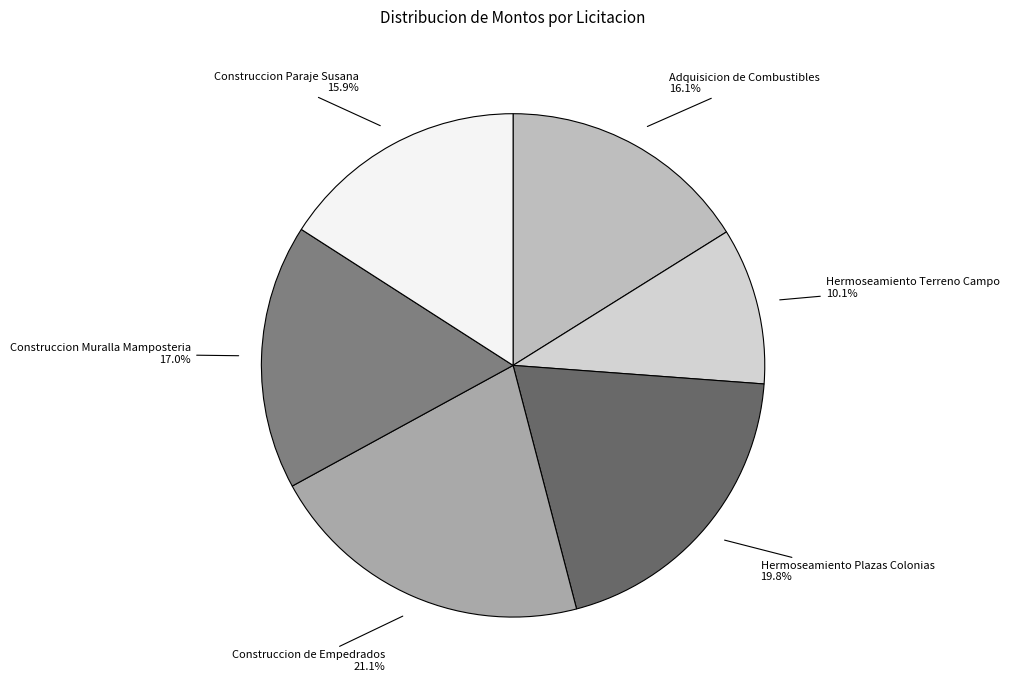

How many slices are in this pie chart?

6